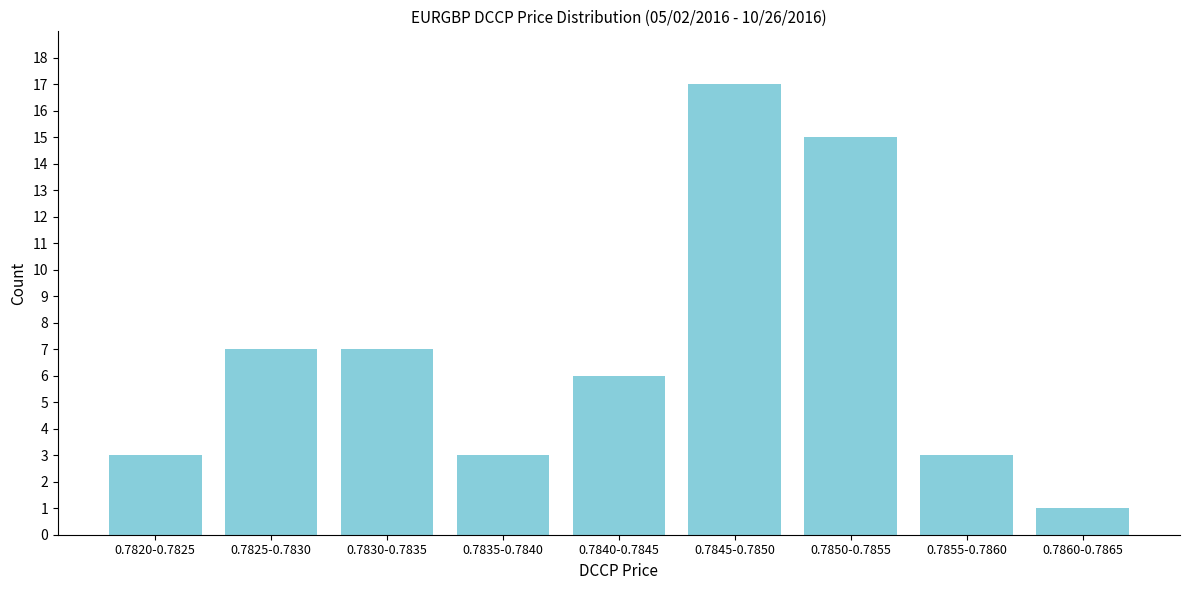

Reading right to left, what are all the values shown in this chart?

0.7860-0.7865=1	0.7855-0.7860=3	0.7850-0.7855=15	0.7845-0.7850=17	0.7840-0.7845=6	0.7835-0.7840=3	0.7830-0.7835=7	0.7825-0.7830=7	0.7820-0.7825=3